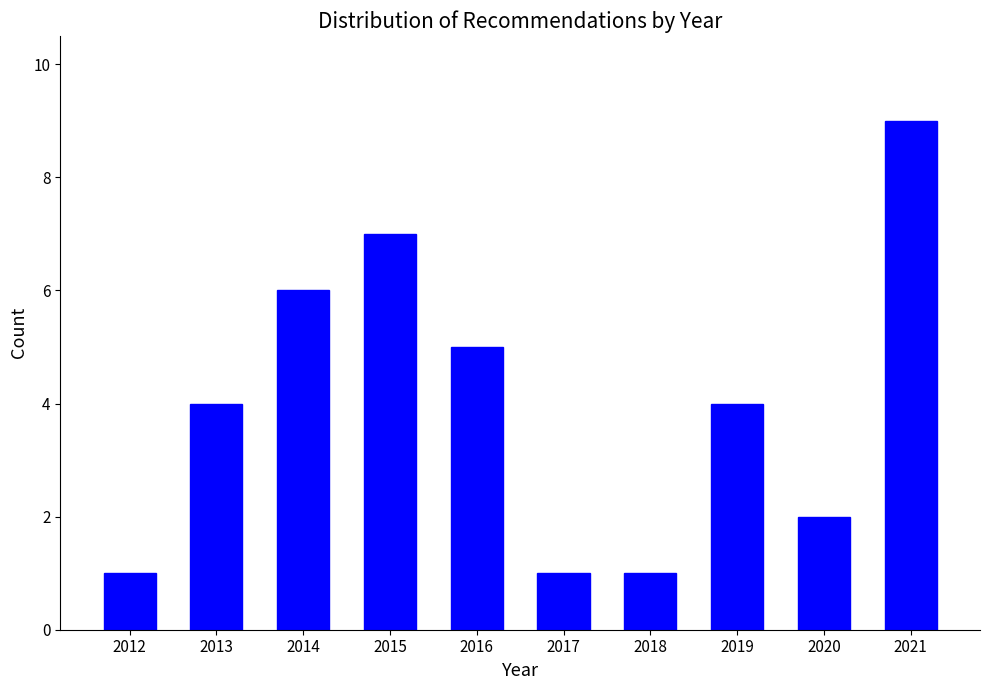

Reading left to right, extract all data points from this chart.

1	4	6	7	5	1	1	4	2	9